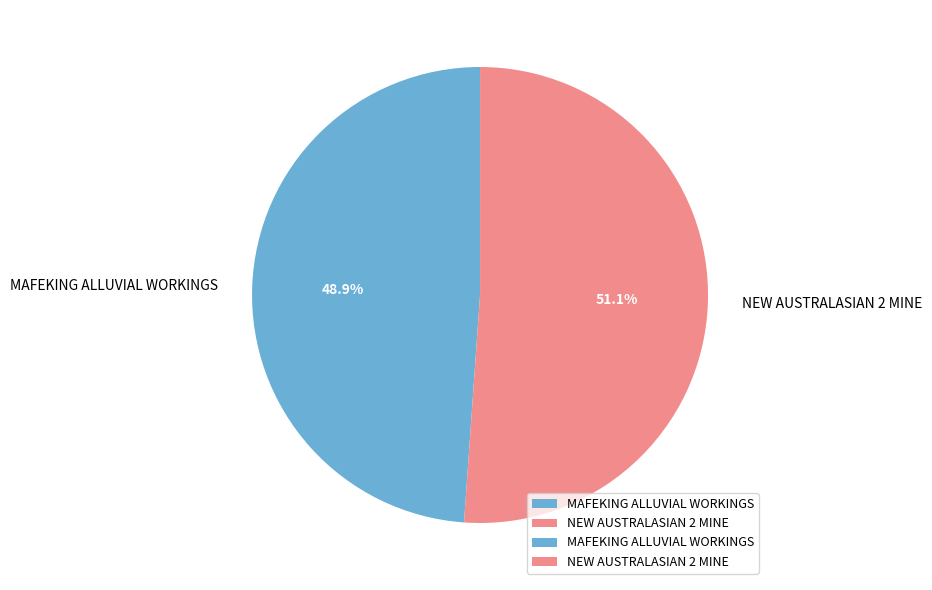

What is the ratio of the value at NEW AUSTRALASIAN 2 MINE to the value at MAFEKING ALLUVIAL WORKINGS?

1.0